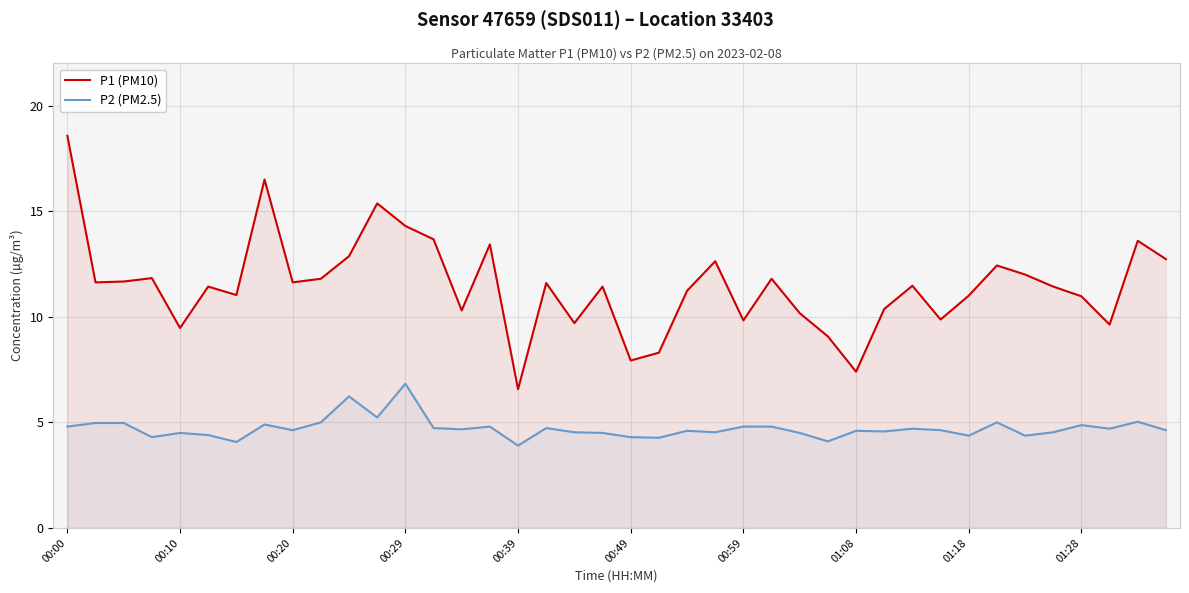

Between 00:00 and 11, which series saw the biggest shift?

P1 (PM10)